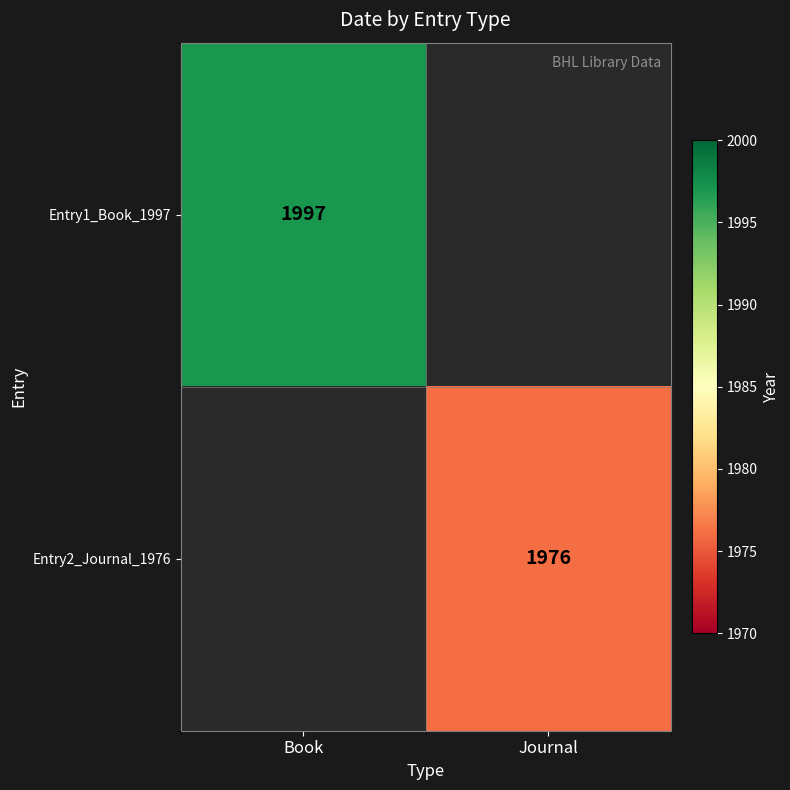

At which category does the chart reach its peak across all series?

Book